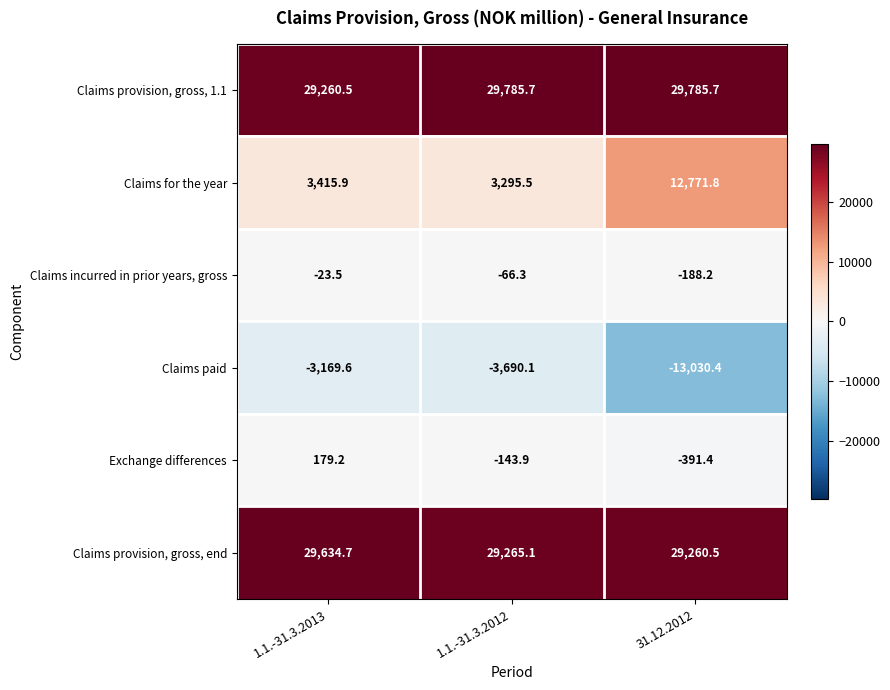

Rank the series at 1.1.-31.3.2013 from highest to lowest value.

Claims provision, gross, end, Claims provision, gross, 1.1, Claims for the year, Exchange differences, Claims incurred in prior years, gross, Claims paid